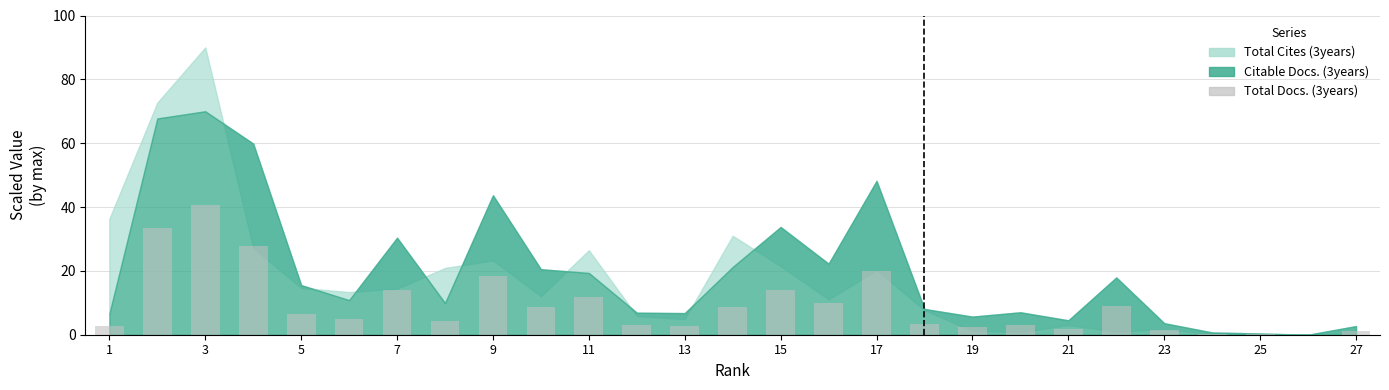

What is the sum of all values?

254.4